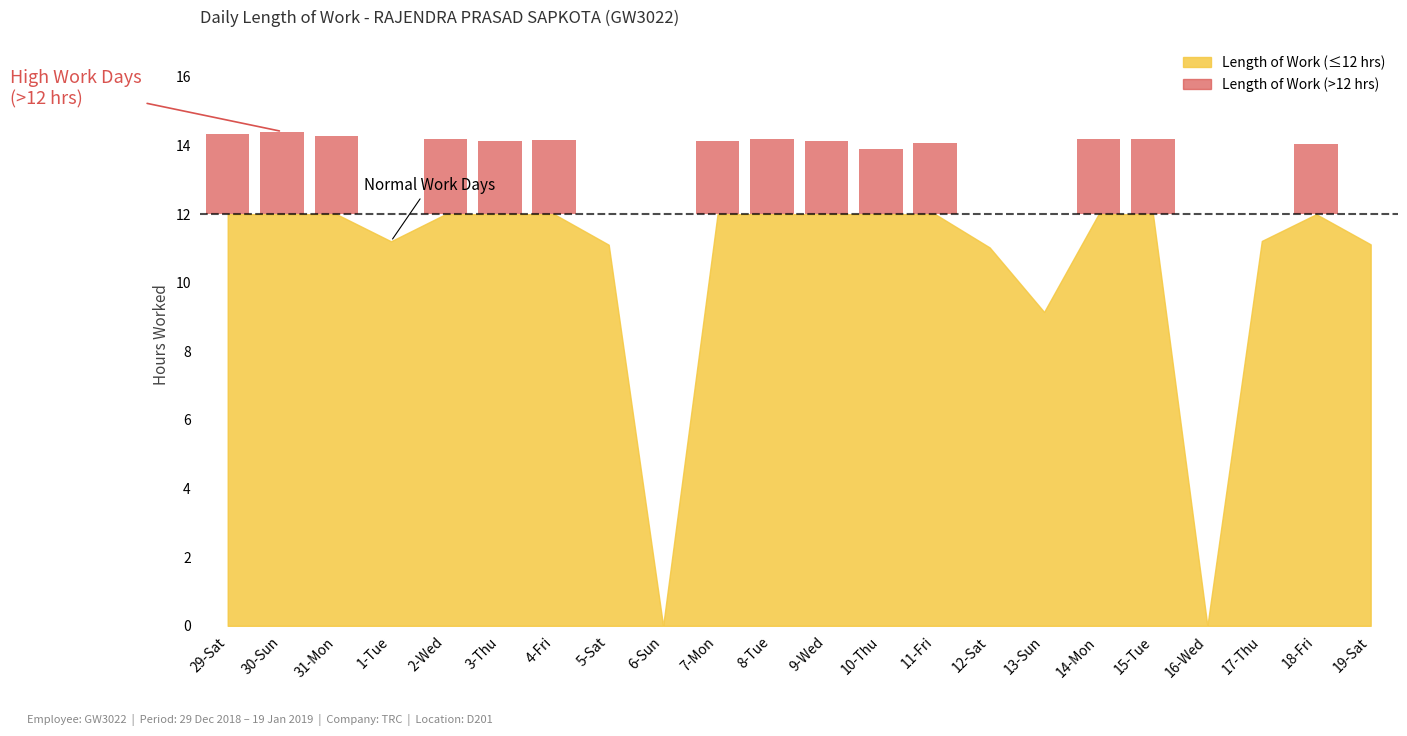

What value does the data have at 11-Fri?

14.1